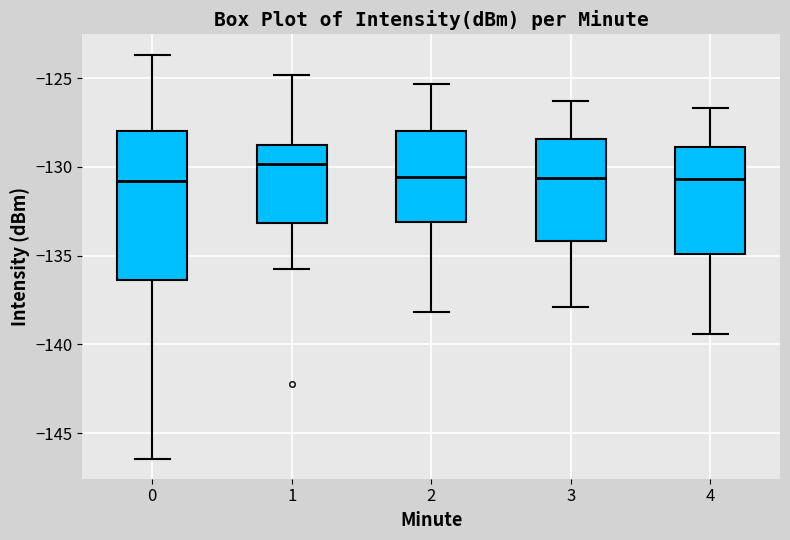

Where does the lower whisker of the box at x = 3 end on the y-axis? The values are not printed on the chart, so give them approximately, as read against the axis.

-138.0